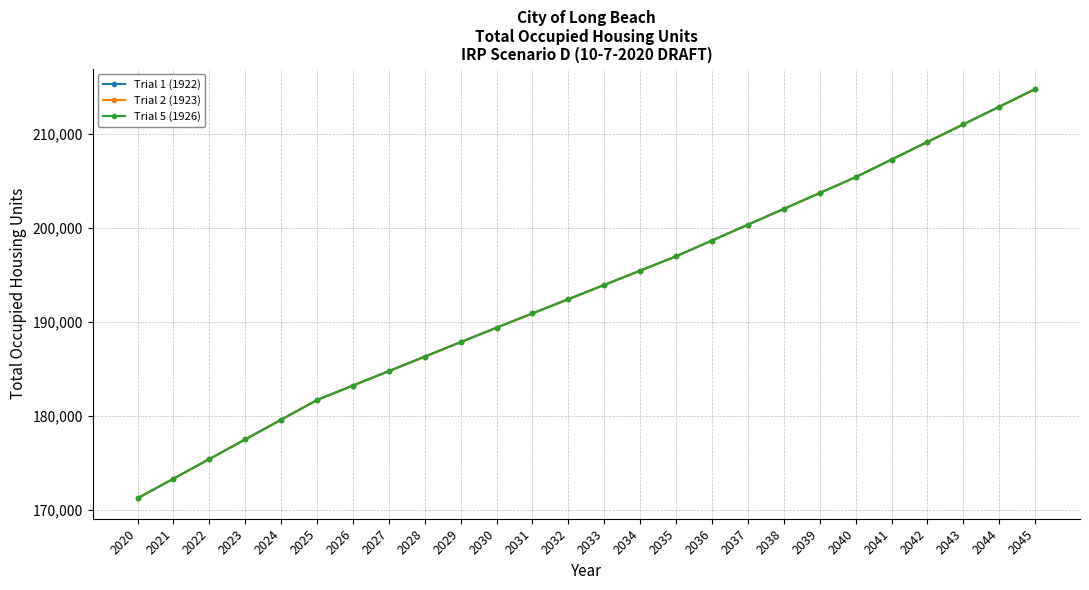

What is the value of the Trial 2 (1923) point at the 13th from the left?

192437.7